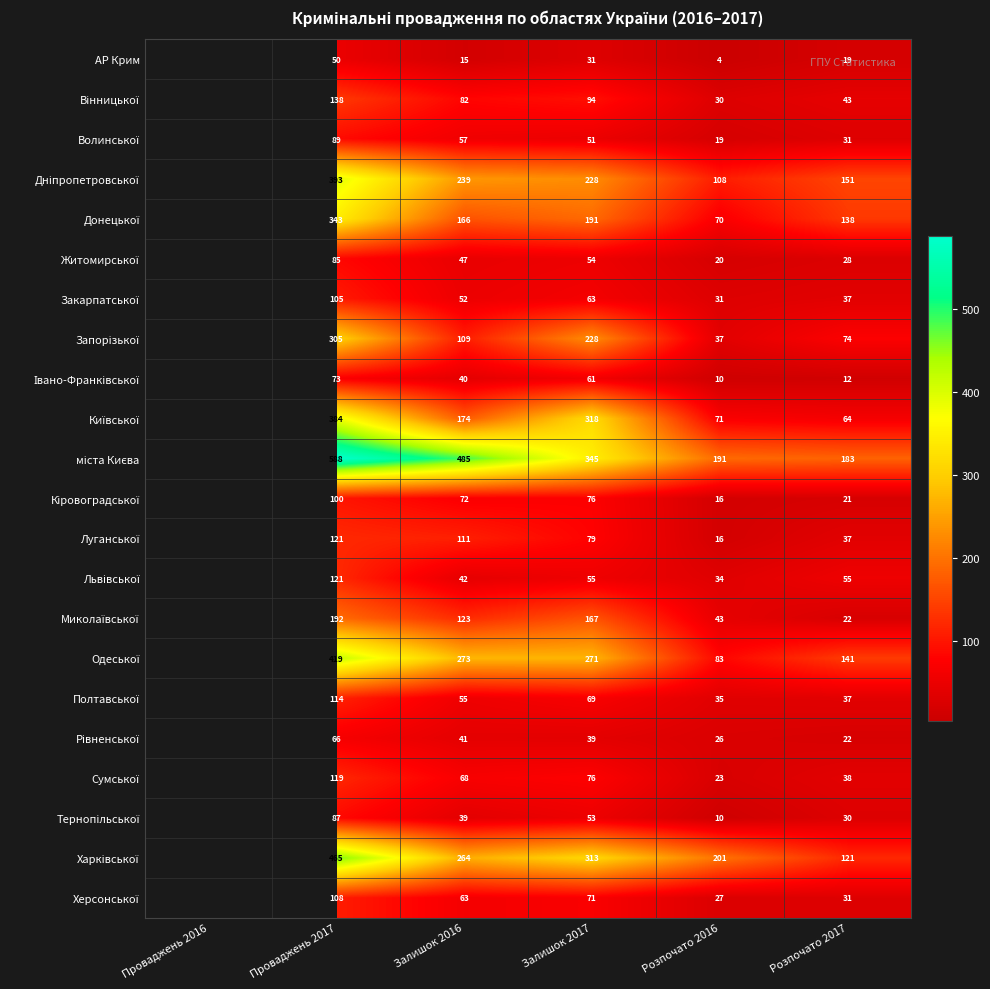

What is the total value across all series at Розпочато 2016?

1105